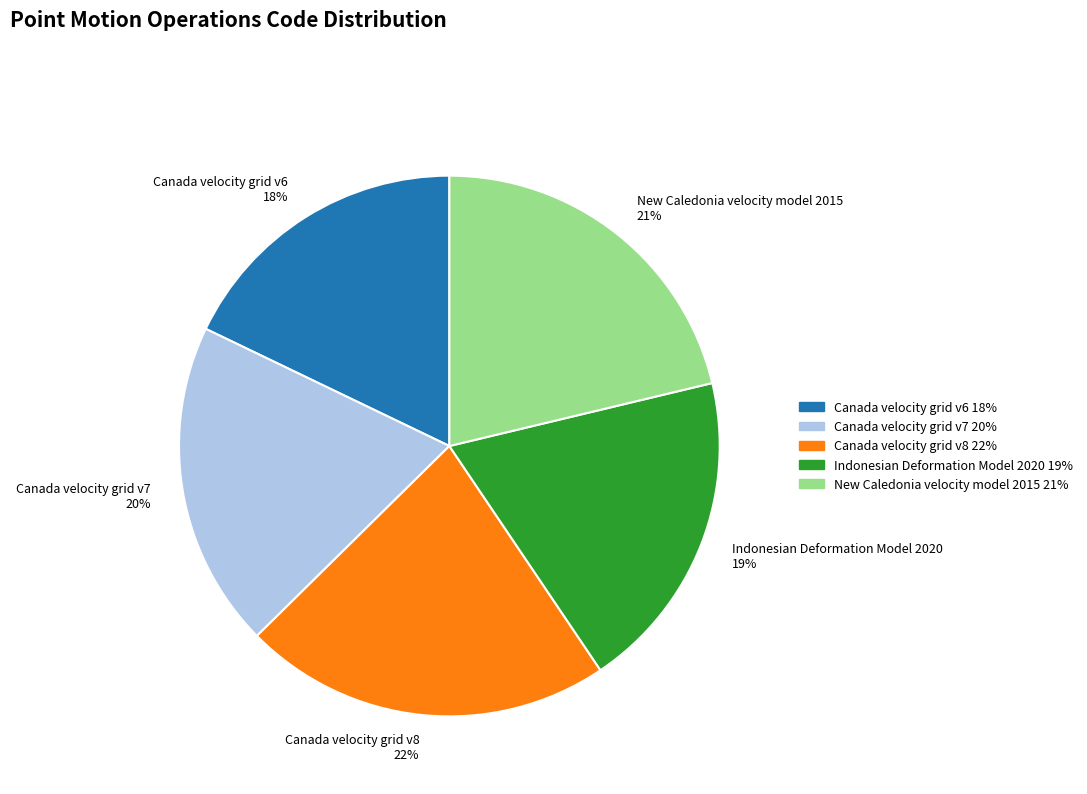

To the nearest percent, what is the combined percentage of Indonesian Deformation Model 2020 and Canada velocity grid v7?

39%